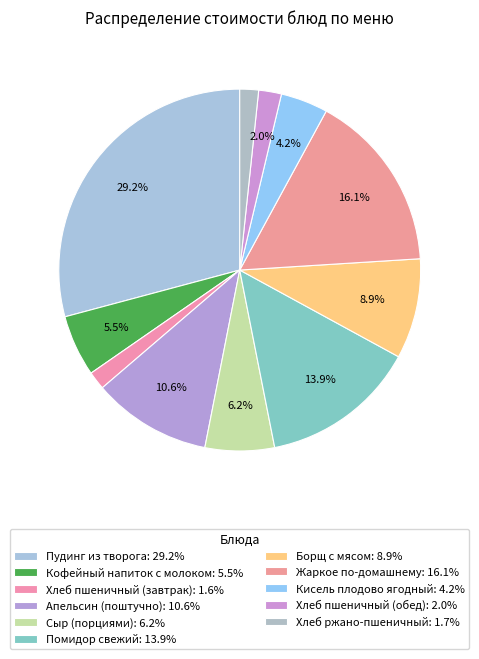

To the nearest percent, what is the combined percentage of Жаркое по-домашнему and Пудинг из творога?

45%